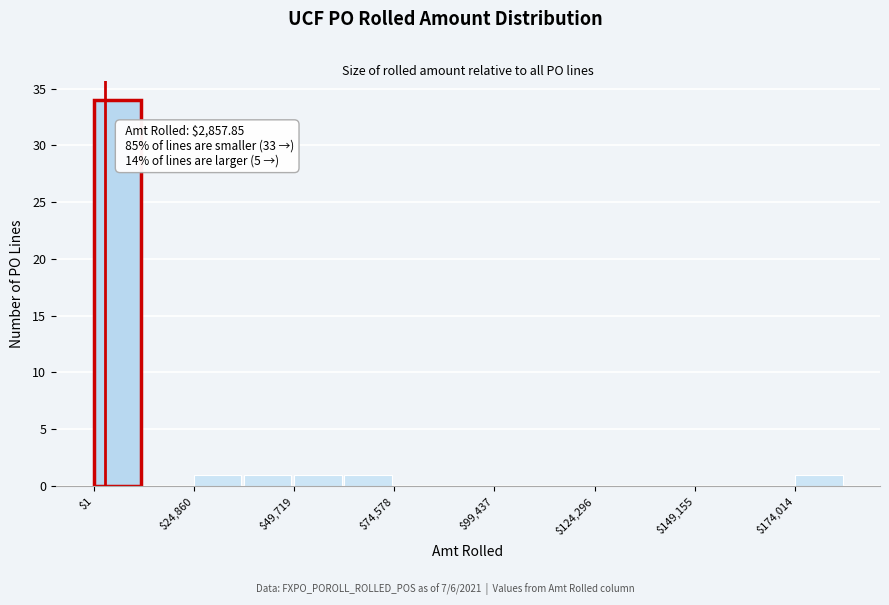

Read against the x-axis, roughly where is the centre of the tallest bar?

5000